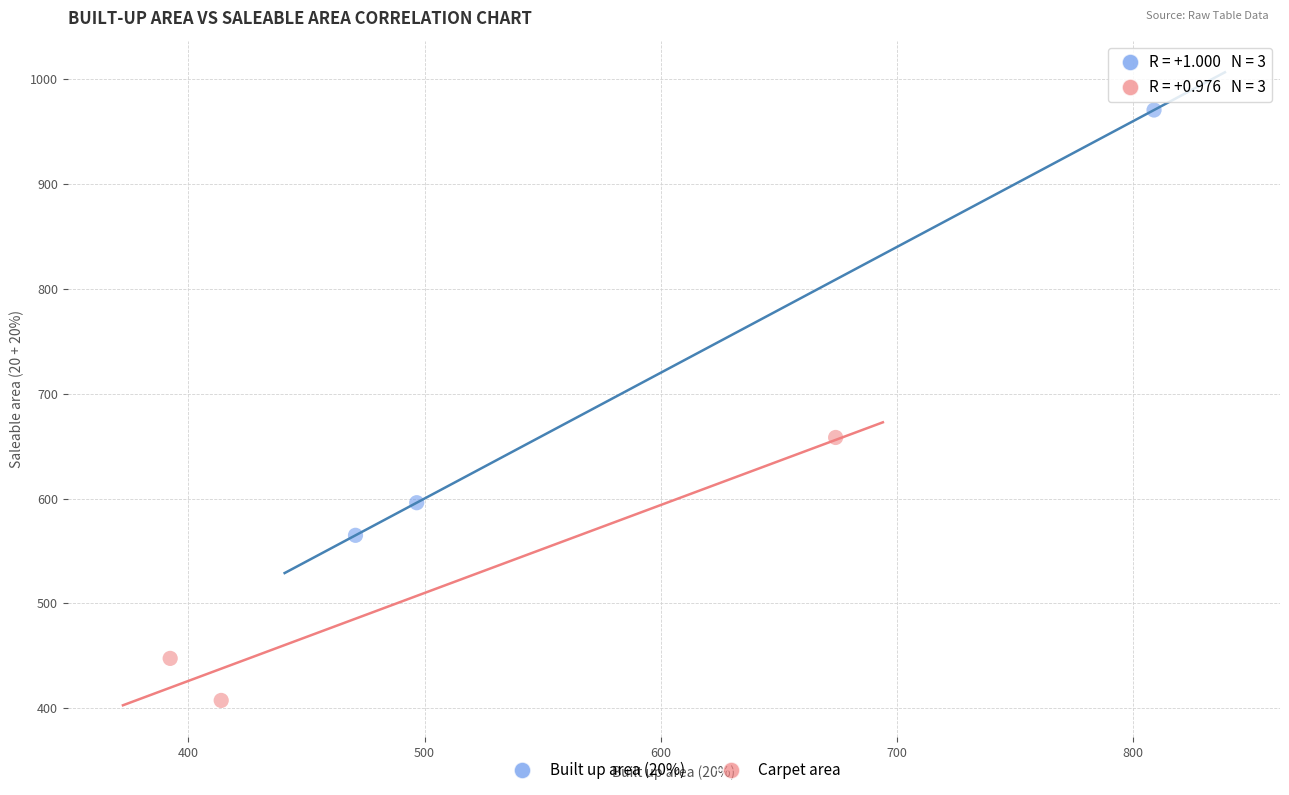

Which series reaches the minimum Y coordinate?

Carpet area